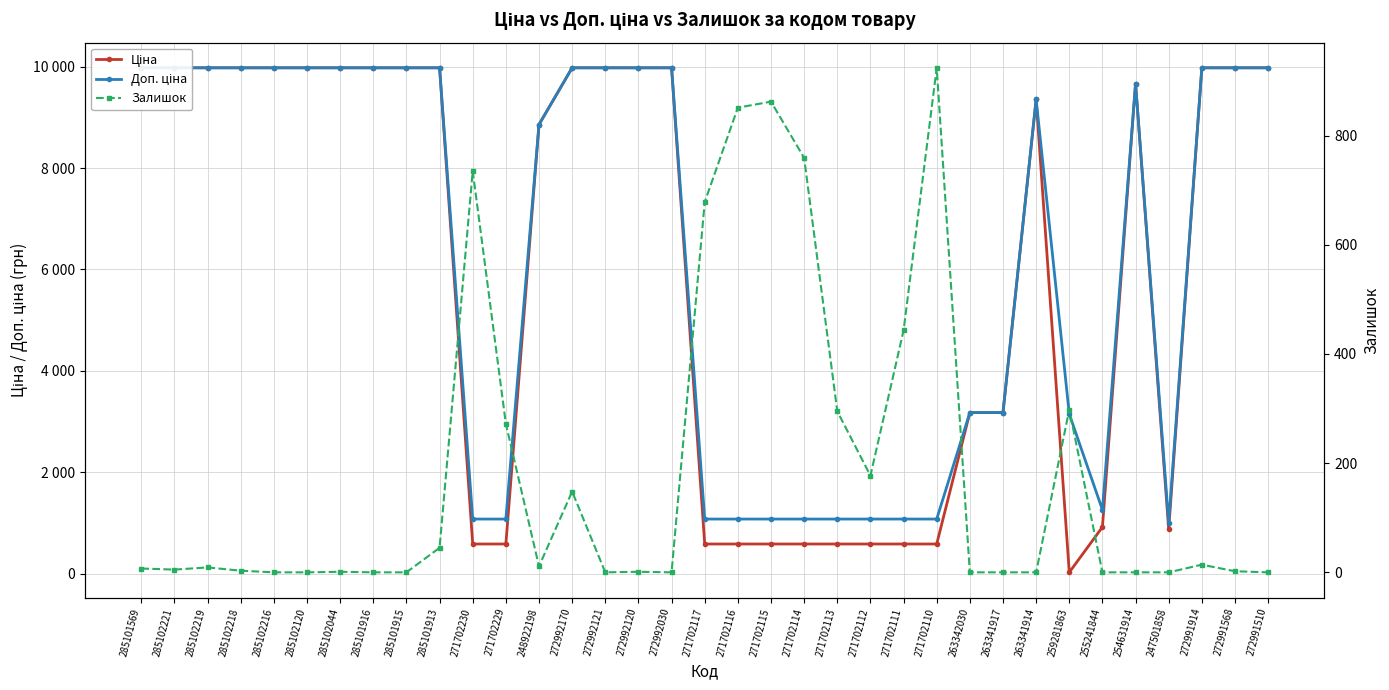

Reading left to right, list all the values displayed in this chart.

Ціна: 285101569=9975.0	285102221=9975.0	285102219=9975.0	285102218=9975.0	285102216=9975.0	285102120=9975.0	285102044=9975.0	285101916=9975.0	285101915=9975.0	285101913=9975.0	271702230=589.9	271702229=589.9	248922198=8856.7	272992170=9975.0	272992121=9975.0	272992120=9975.0	272992030=9975.0	271702117=589.9	271702116=589.9	271702115=589.9	271702114=589.9	271702113=589.9	271702112=589.9	271702111=589.9	271702110=589.9	263342030=3179.6	263341917=3179.6	263341914=9351.9	259281863=31.5	255241844=923.4	254631914=9665.0	247501858=878.4	272991914=9975.0	272991568=9975.0	272991510=9975.0
Доп. ціна: 285101569=9975.0	285102221=9975.0	285102219=9975.0	285102218=9975.0	285102216=9975.0	285102120=9975.0	285102044=9975.0	285101916=9975.0	285101915=9975.0	285101913=9975.0	271702230=1081.7	271702229=1081.7	248922198=8856.7	272992170=9975.0	272992121=9975.0	272992120=9975.0	272992030=9975.0	271702117=1081.7	271702116=1081.7	271702115=1081.7	271702114=1081.7	271702113=1081.7	271702112=1081.7	271702111=1081.7	271702110=1081.7	263342030=3180.0	263341917=3180.0	263341914=9351.9	259281863=3151.0	255241844=1263.2	254631914=9665.0	247501858=1006.6	272991914=9975.0	272991568=9975.0	272991510=9975.0
Залишок: 285101569=7.0	285102221=5.0	285102219=9.0	285102218=3.0	285102216=0.0	285102120=0.0	285102044=1.0	285101916=0.0	285101915=0.0	285101913=45.0	271702230=735.0	271702229=272.0	248922198=11.0	272992170=148.0	272992121=0.0	272992120=1.0	272992030=0.0	271702117=678.0	271702116=851.0	271702115=862.0	271702114=759.0	271702113=295.0	271702112=177.0	271702111=443.0	271702110=924.0	263342030=0.0	263341917=0.0	263341914=0.0	259281863=298.0	255241844=0.0	254631914=0.0	247501858=0.0	272991914=14.0	272991568=2.0	272991510=0.0